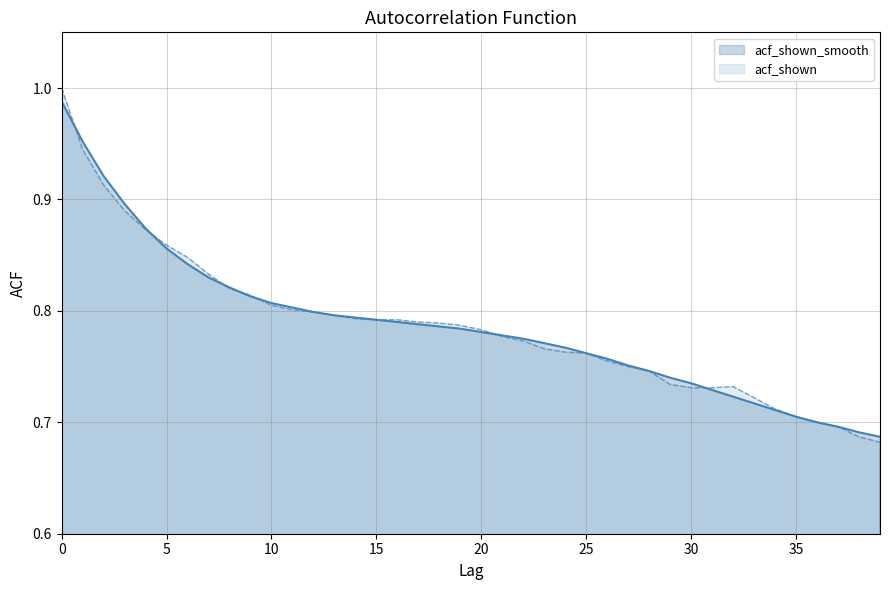

What is the smallest value displayed?

0.7